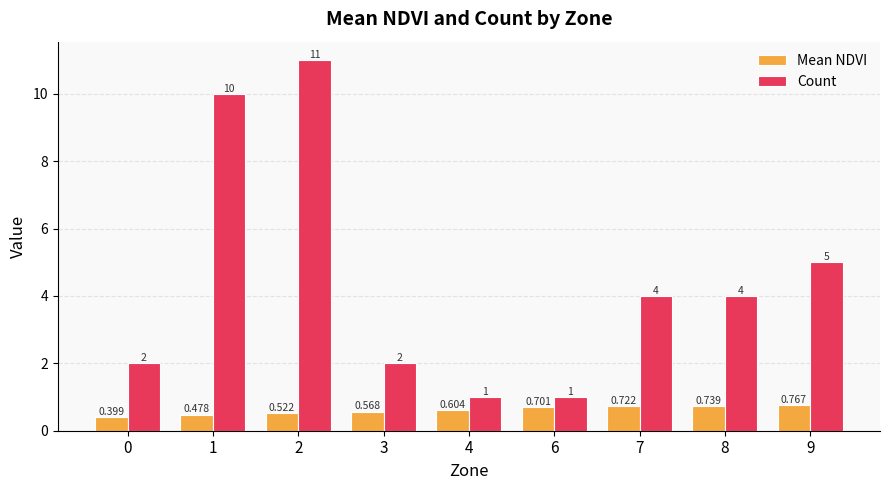

How many values in the Count series are below 4?

4